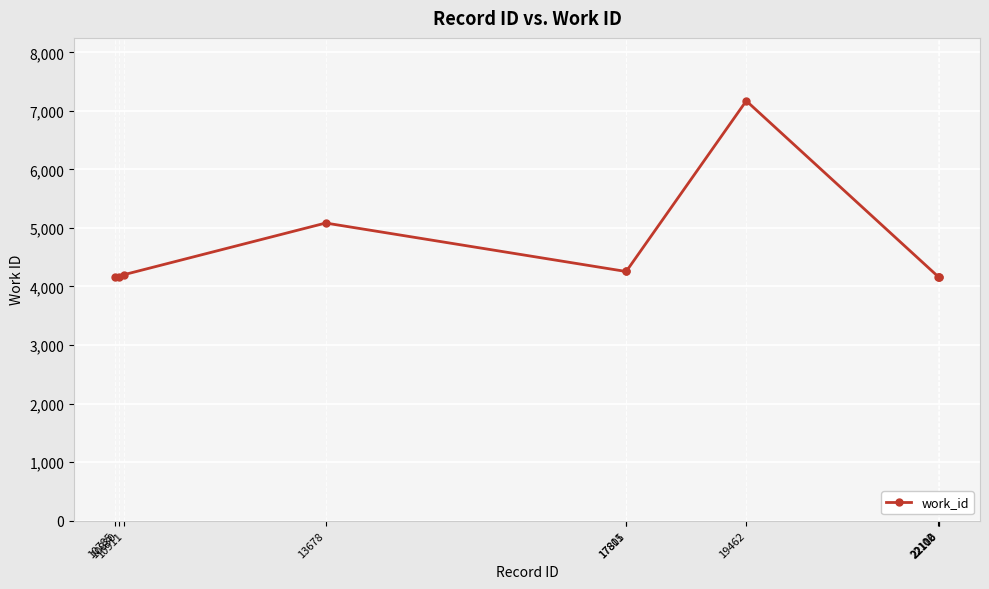

What is the value of the 2nd point from the left?

4167